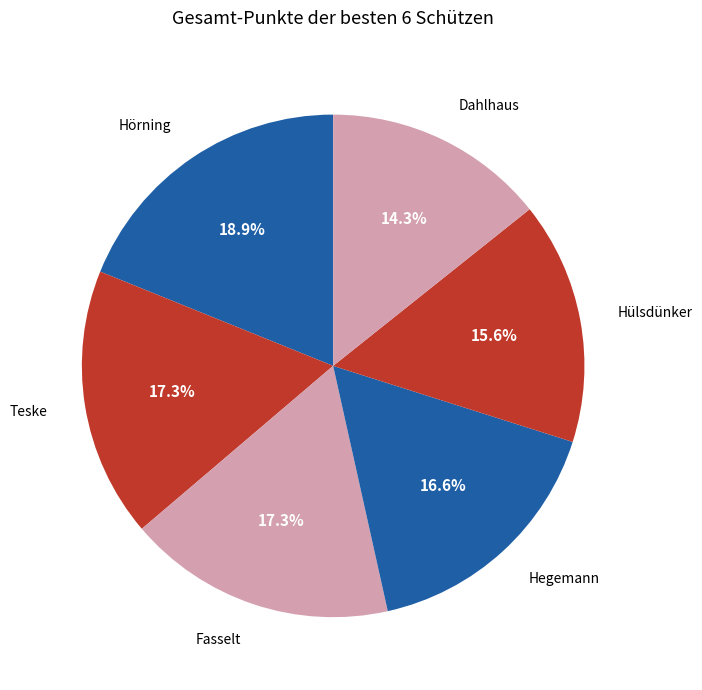

To the nearest percent, what percentage of the pie is Hörning?

19%